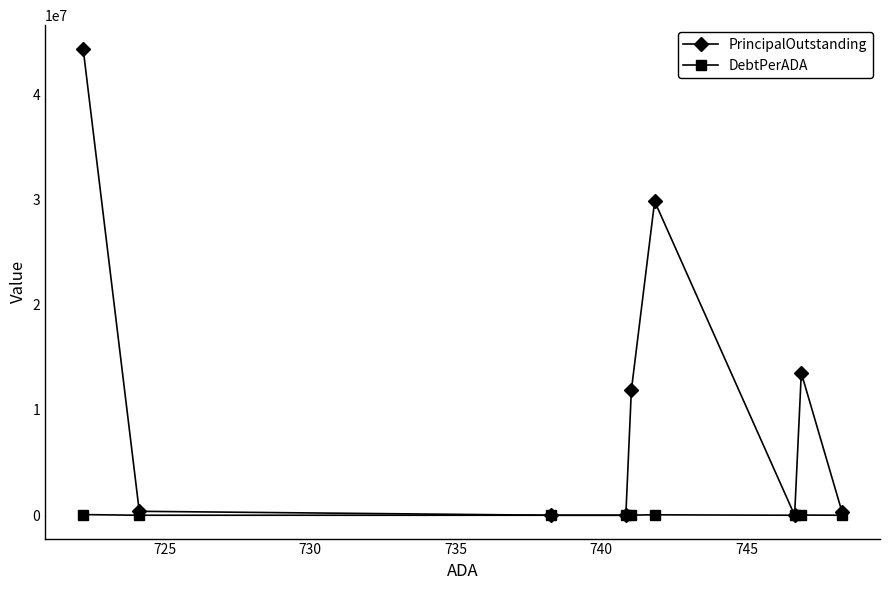

True or false: PrincipalOutstanding has more than 0 points higher than both neighbors.

True